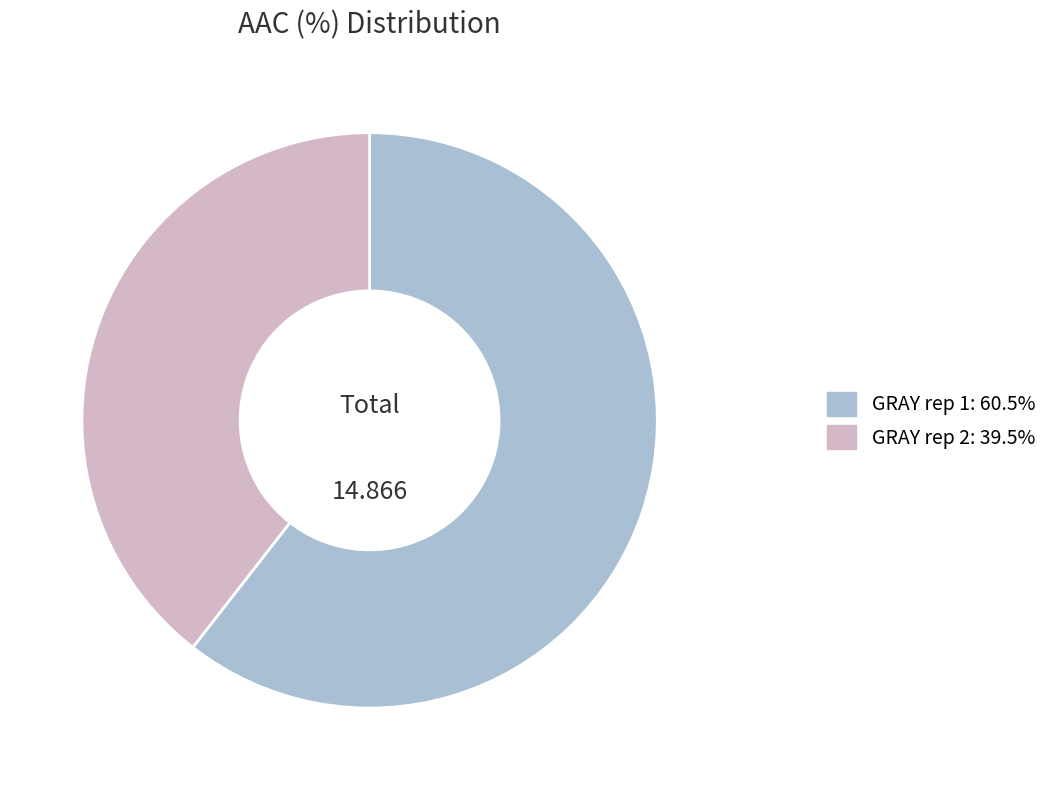

Is there a majority slice in this chart?

Yes